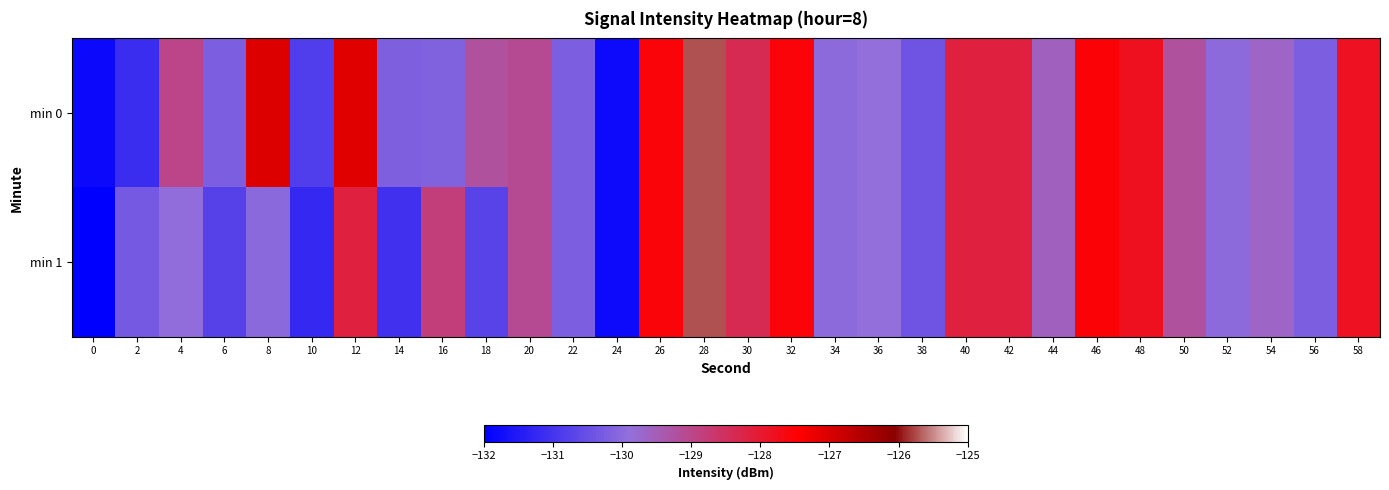

At 12, list the series in order from largest to smallest.

min 0, min 1